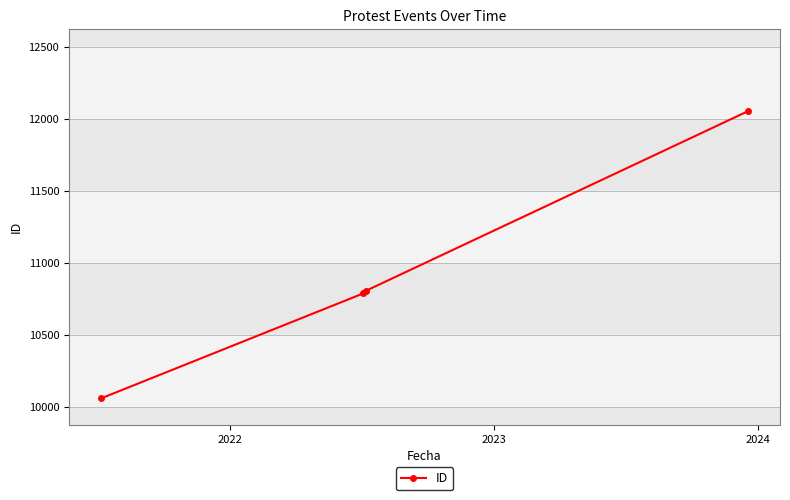

Count the number of categories in the chart.

4